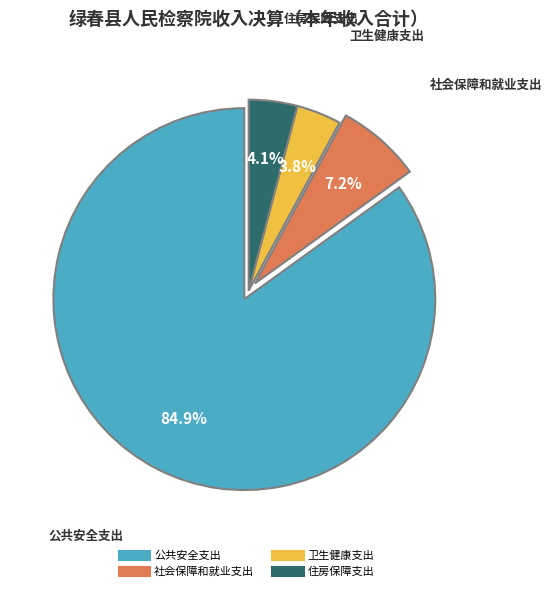

What percentage is the 公共安全支出 slice, to the nearest percent?

85%